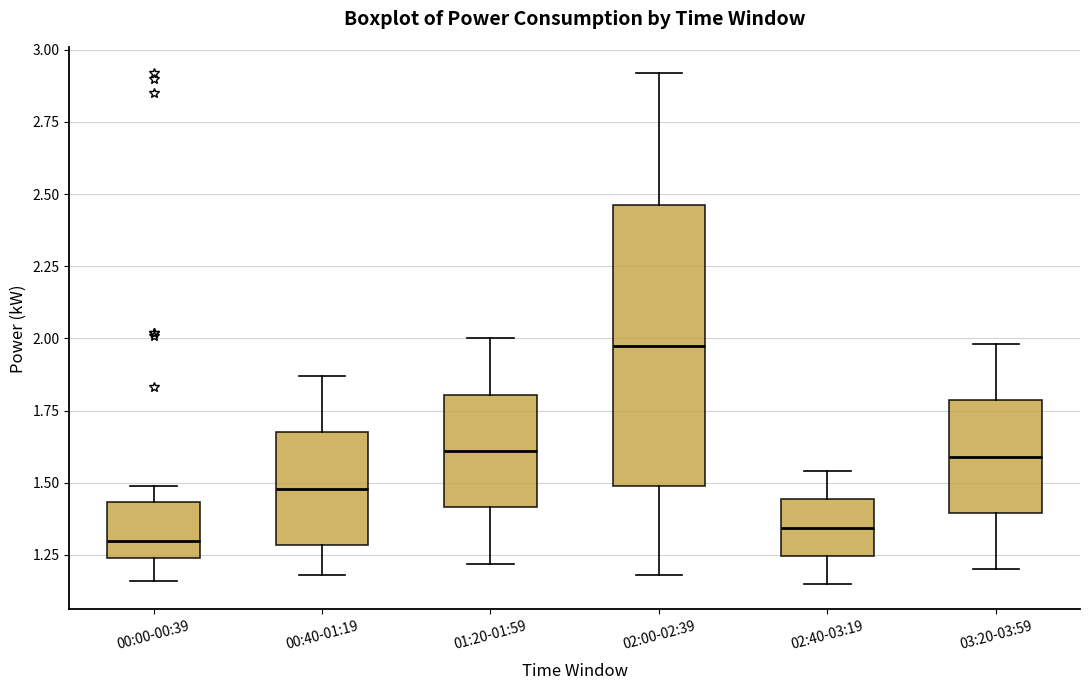

Reading left to right, read every box against the y-axis: the position of its median line, the range the box covers, and the ends of its whiskers. The values are not printed on the chart, so give them approximately, as read against the axis.

00:00-00:39: median 1.30, box 1.25 to 1.45, whiskers 1.15 to 1.50
00:40-01:19: median 1.50, box 1.30 to 1.70, whiskers 1.20 to 1.85
01:20-01:59: median 1.60, box 1.40 to 1.80, whiskers 1.20 to 2.00
02:00-02:39: median 2.00, box 1.50 to 2.45, whiskers 1.20 to 2.90
02:40-03:19: median 1.35, box 1.25 to 1.45, whiskers 1.15 to 1.55
03:20-03:59: median 1.60, box 1.40 to 1.80, whiskers 1.20 to 2.00